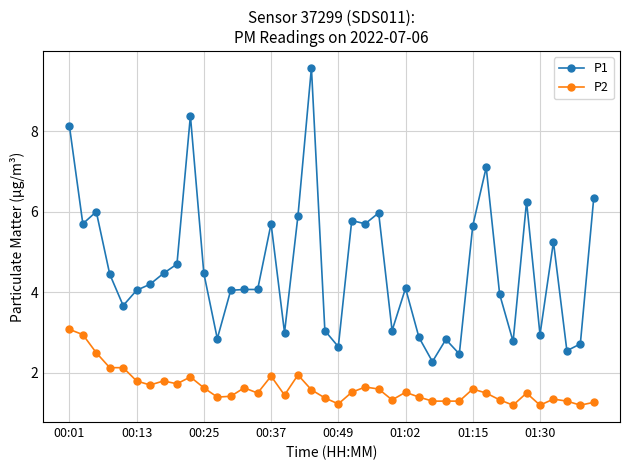

What is the sum of all P2 values?

65.2